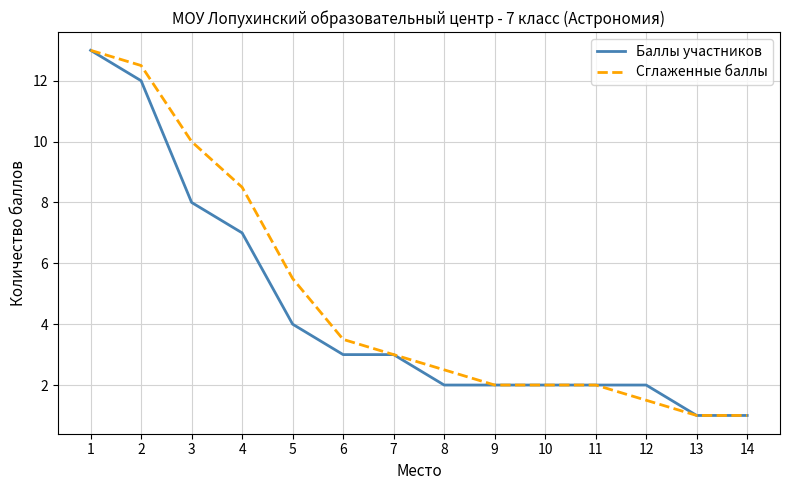

What is the average value of the Сглаженные баллы series?

4.9